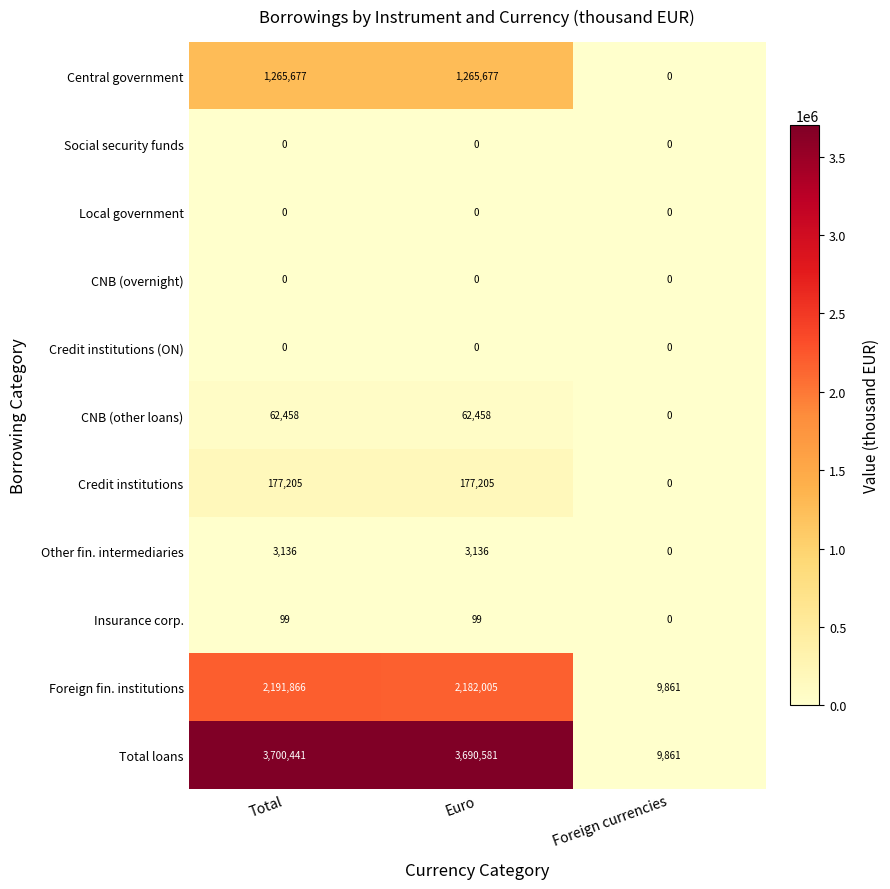

The Foreign fin. institutions series shows 2182005 at Euro. True or false?

True